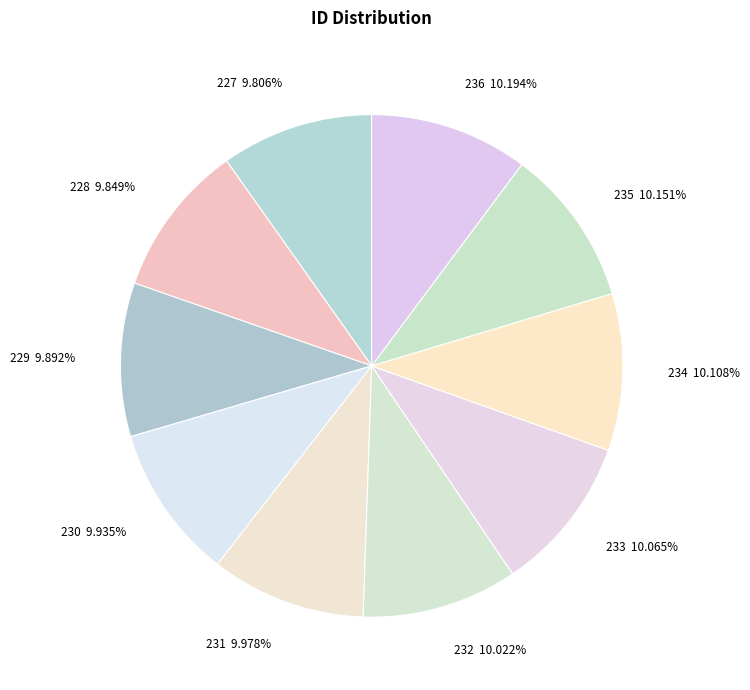

Combined, do 232 10.022% and 234 10.108% account for over 50%?

No